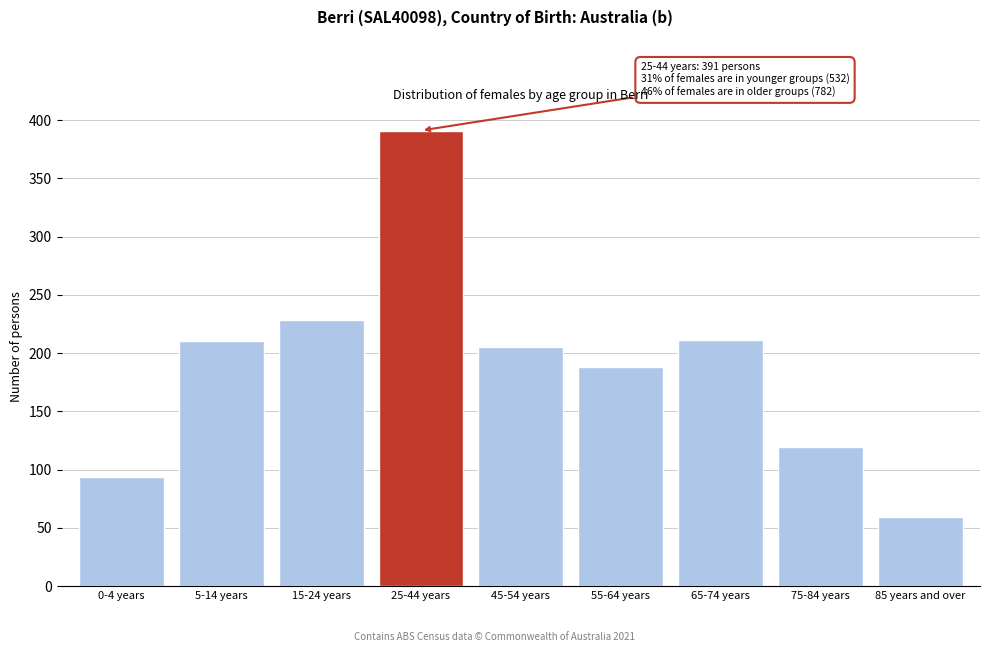

What is the label of the 2nd bar from the right?

75-84 years